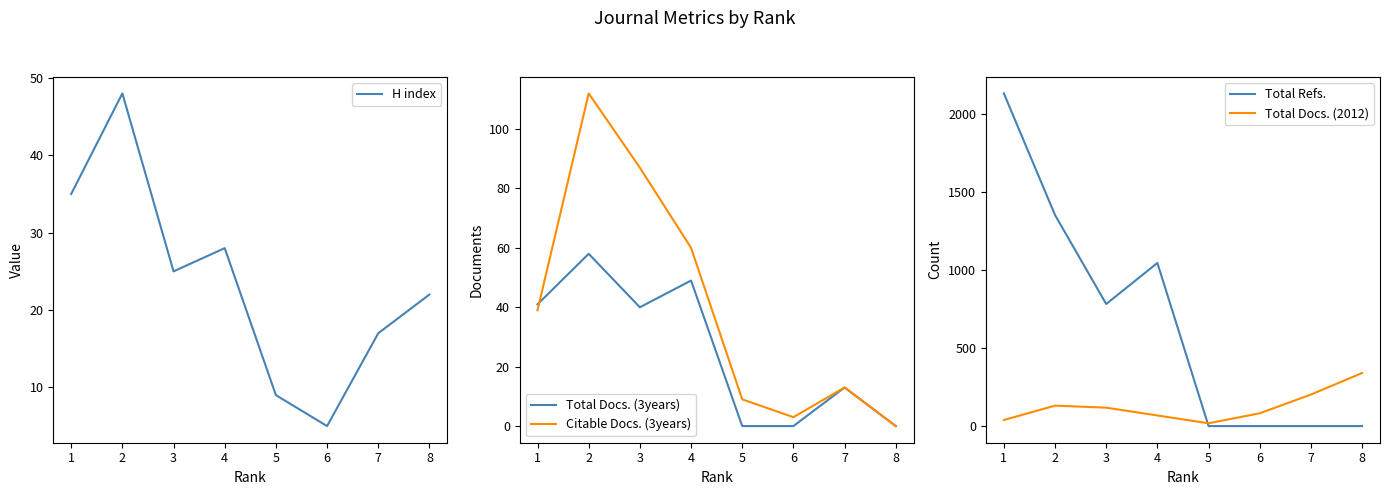

Reading left to right, what are all the values shown in this chart?

H index: 35	48	25	28	9	5	17	22
Total Docs. (3years): 41	58	40	49	0	0	13	0
Citable Docs. (3years): 39	112	87	60	9	3	13	0
Total Refs.: 2131	1352	782	1045	0	0	0	0
Total Docs. (2012): 39	131	118	68	18	82	202	340